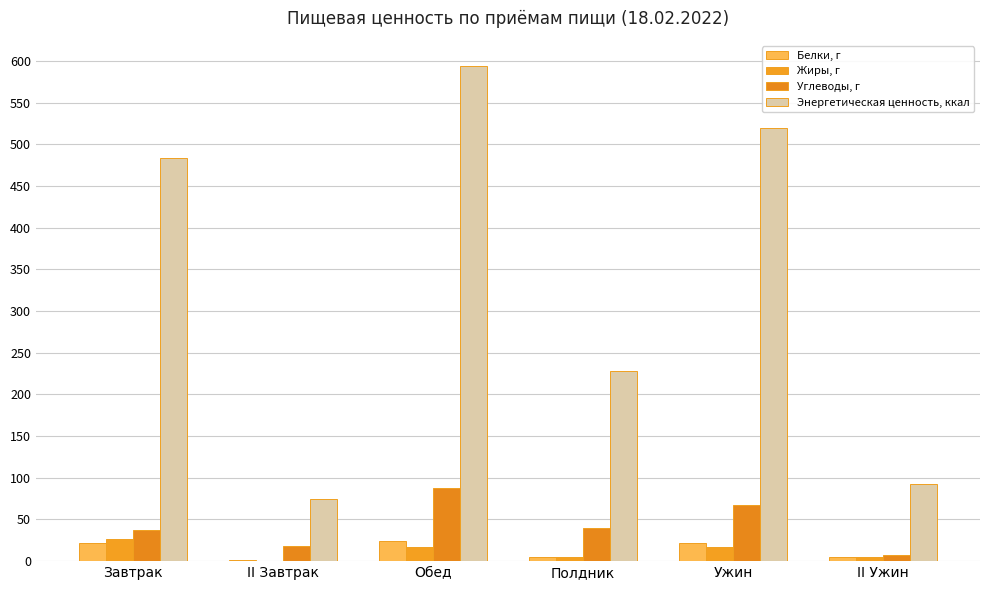

Are the bars horizontal?

No